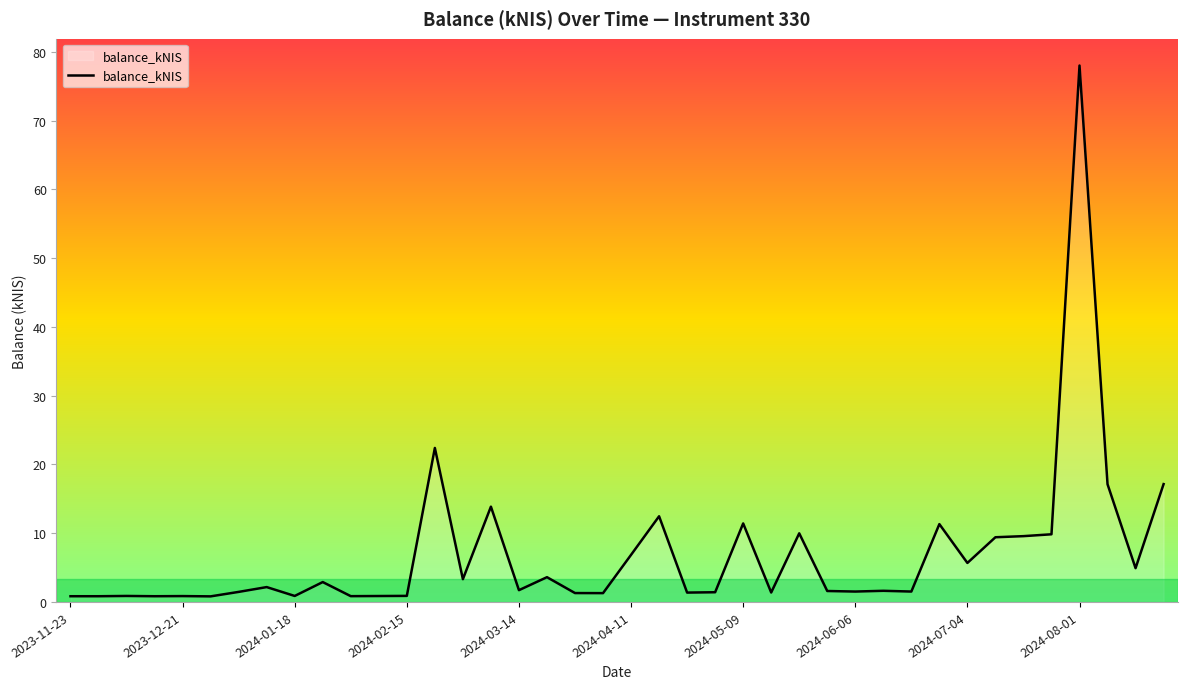

How many lines are shown in the chart?

1